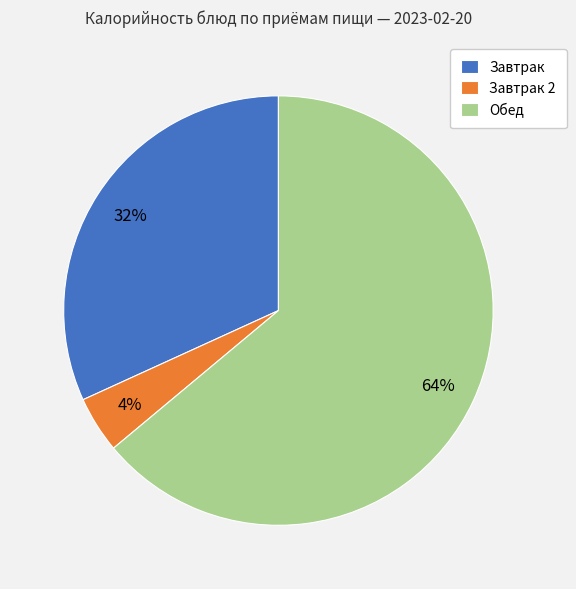

Rank the categories by value from lowest to highest.

Завтрак 2, Завтрак, Обед